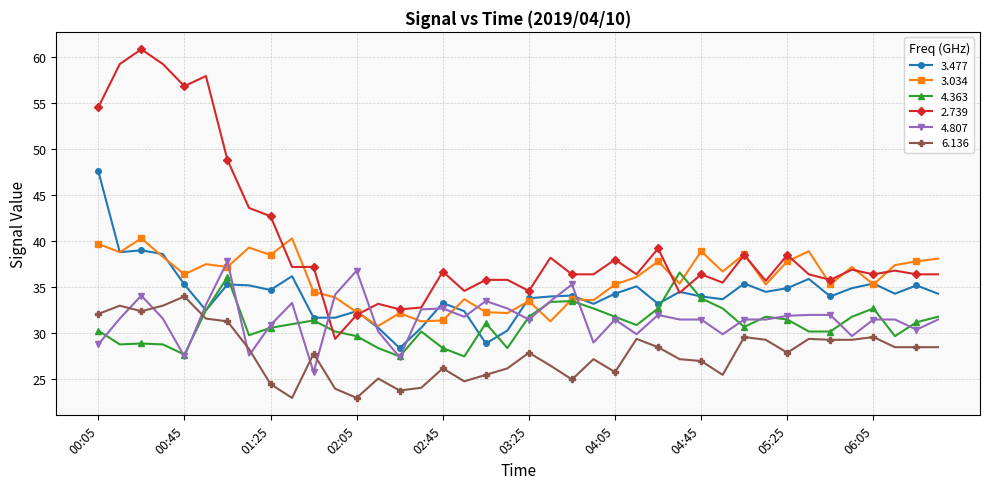

What are all the series names shown in the legend?

3.477, 3.034, 4.363, 2.739, 4.807, 6.136